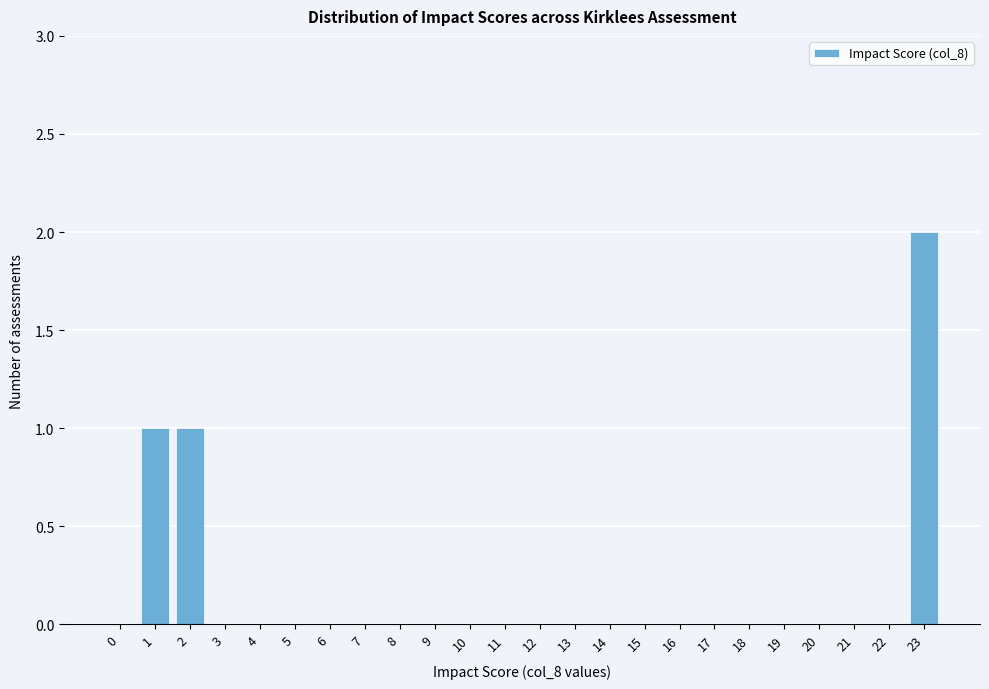

Reading right to left, list all the values displayed in this chart.

23=2	22=0	21=0	20=0	19=0	18=0	17=0	16=0	15=0	14=0	13=0	12=0	11=0	10=0	9=0	8=0	7=0	6=0	5=0	4=0	3=0	2=1	1=1	0=0